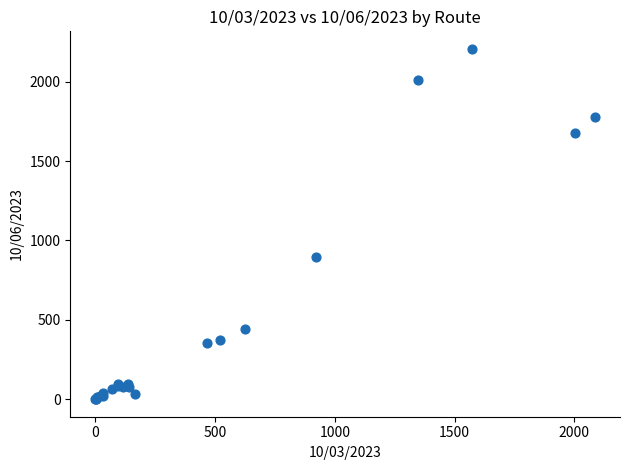

What Y value in the scatter plot is closest to 1103?

897